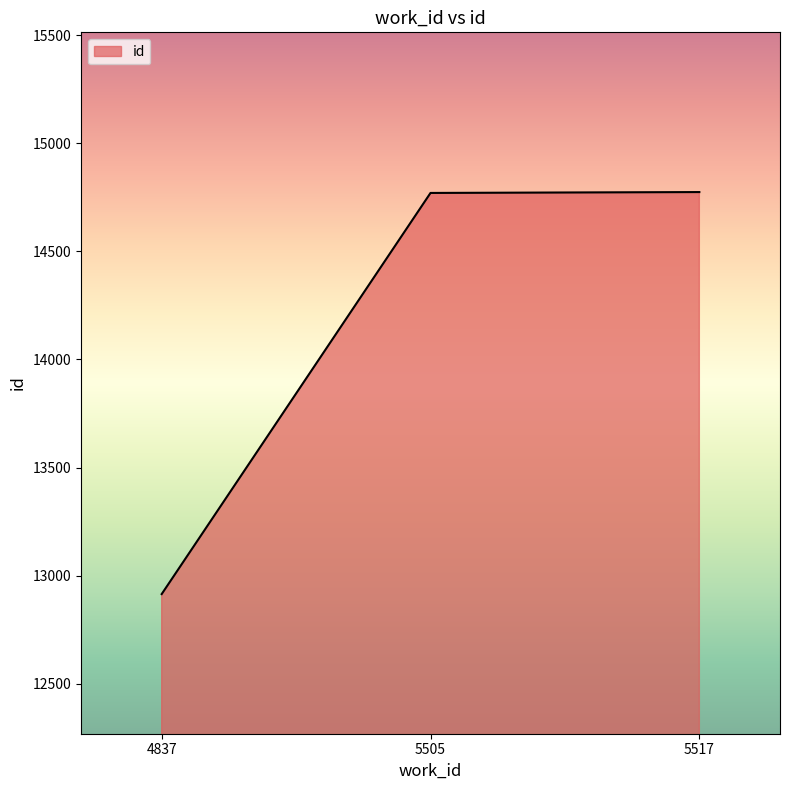

Count the number of data series in this chart.

1